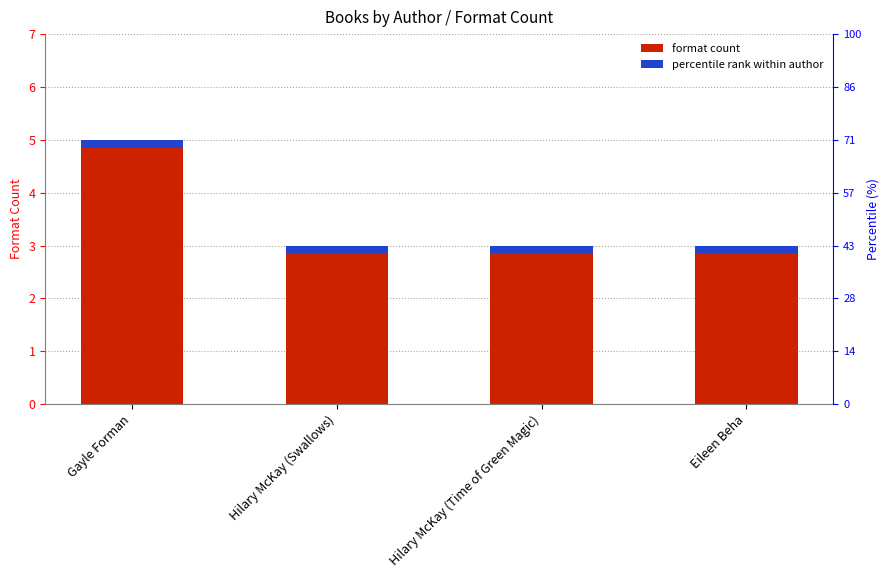

What is the maximum value shown in the chart?

5